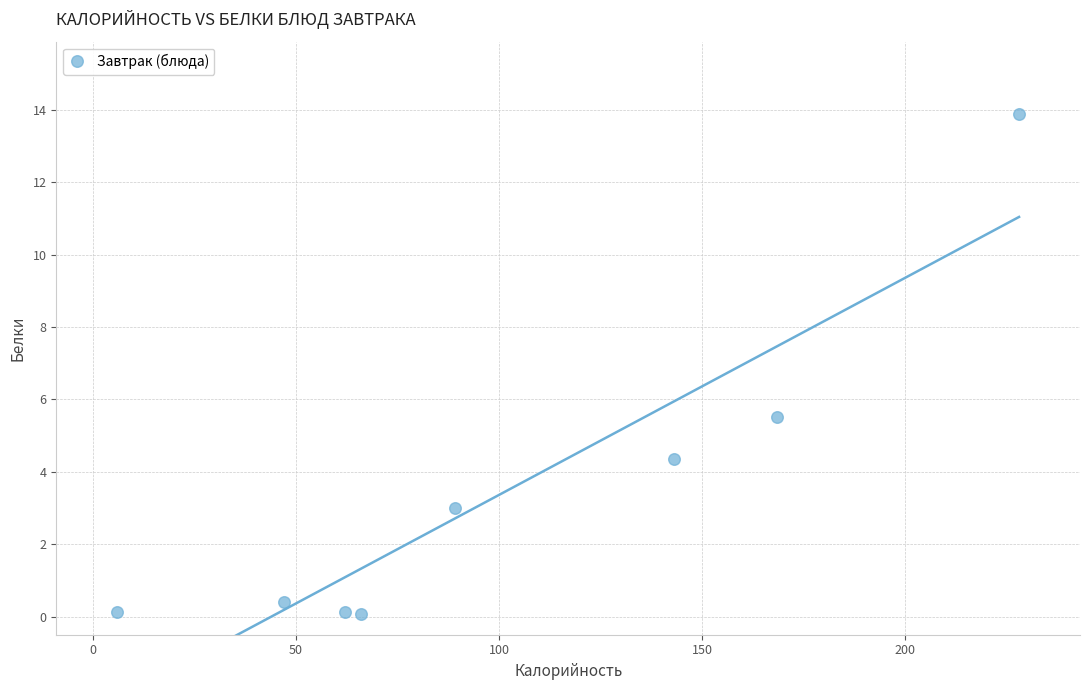

What Y value in the scatter plot is closest to 6?

5.5